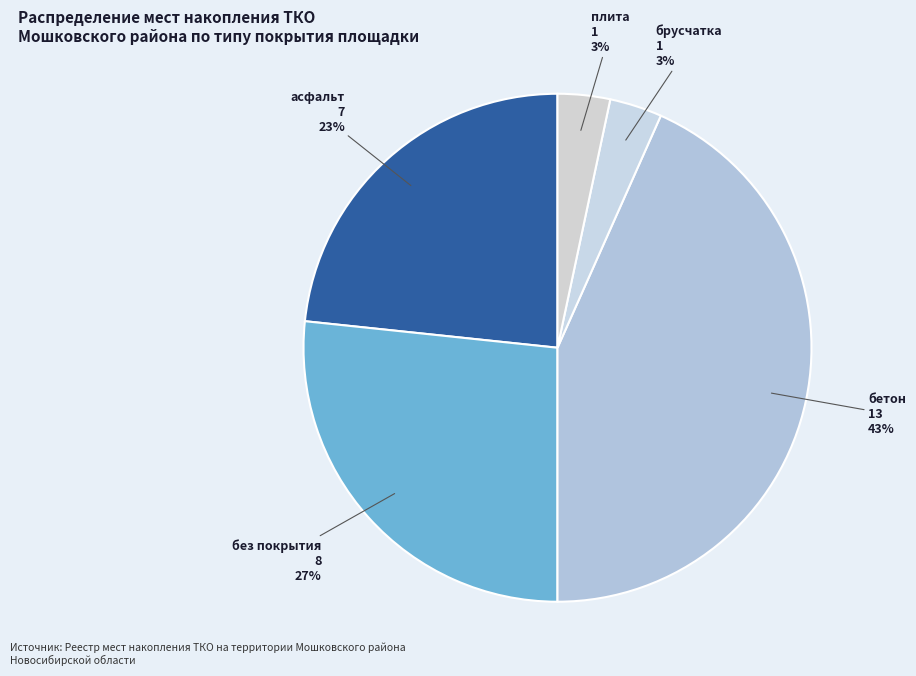

Combined, do асфальт and брусчатка account for over 50%?

No